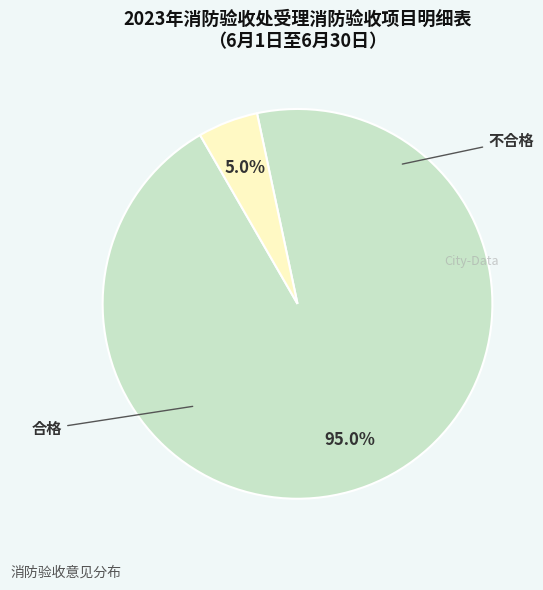

Between 合格 and 不合格, which is larger?

合格